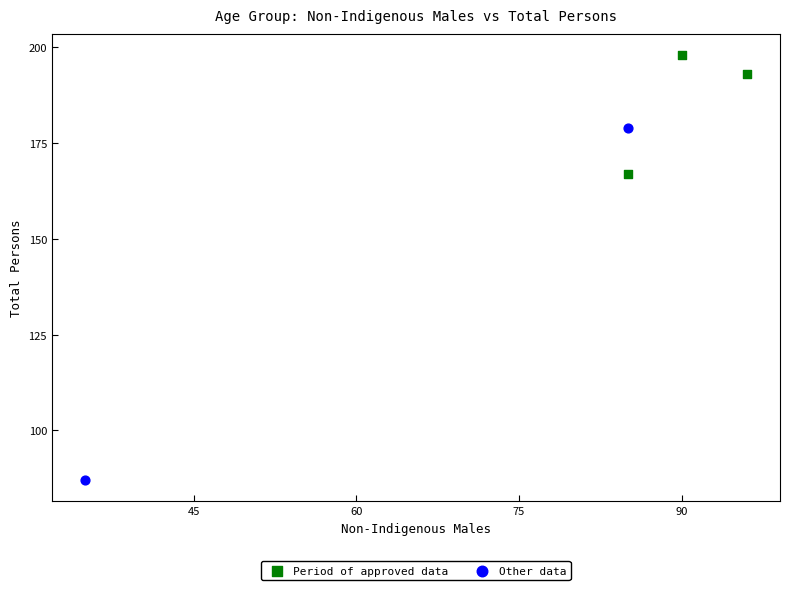

What are all the series names shown in the legend?

Period of approved data, Other data